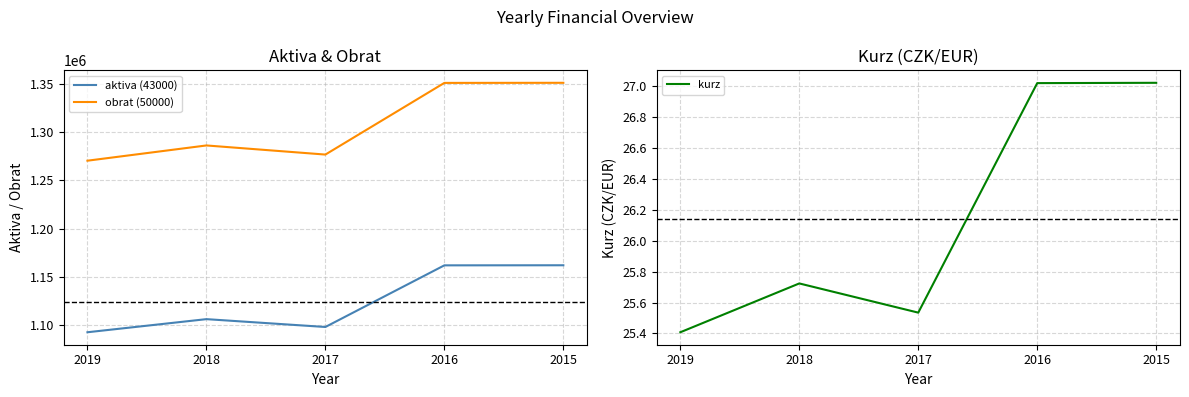

How many interior local peaks does the obrat (50000) series have?

1